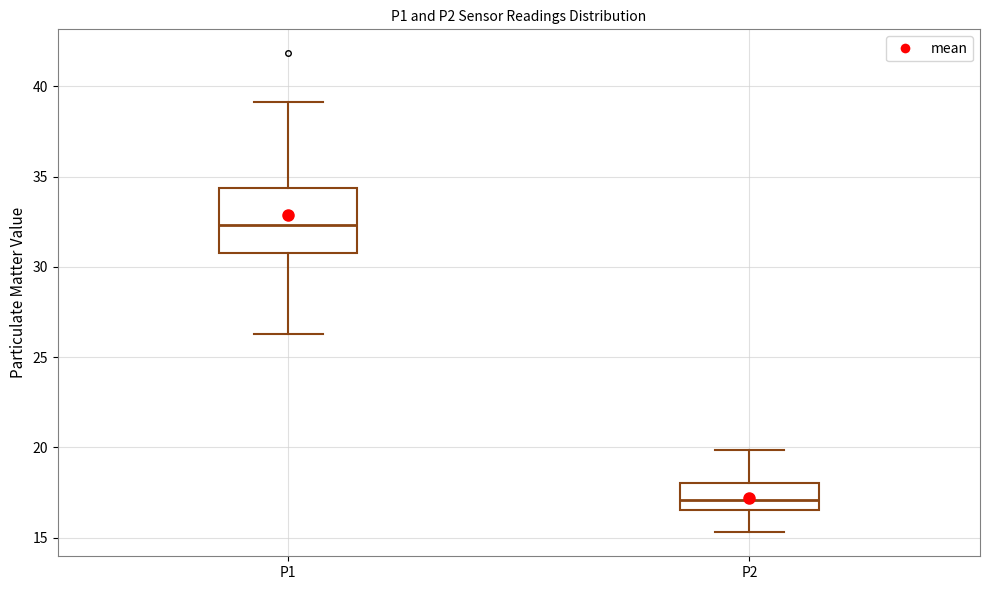

Which box is the tallest, from its lower edge to its upper edge?

P1